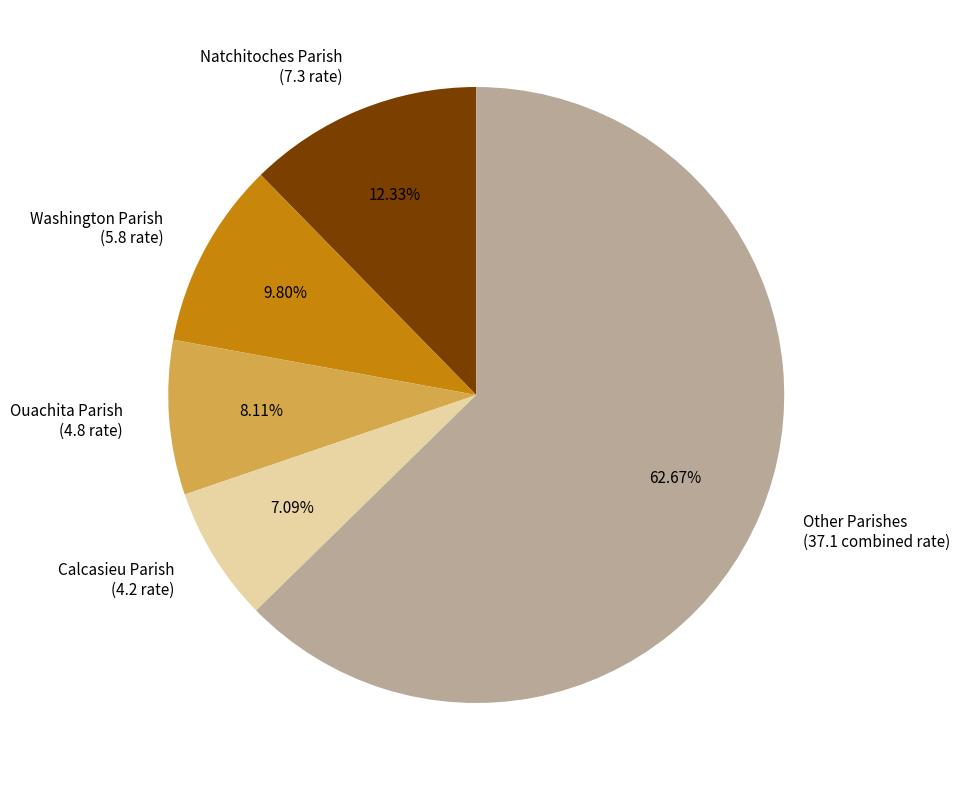

Count the number of slices in the pie.

5